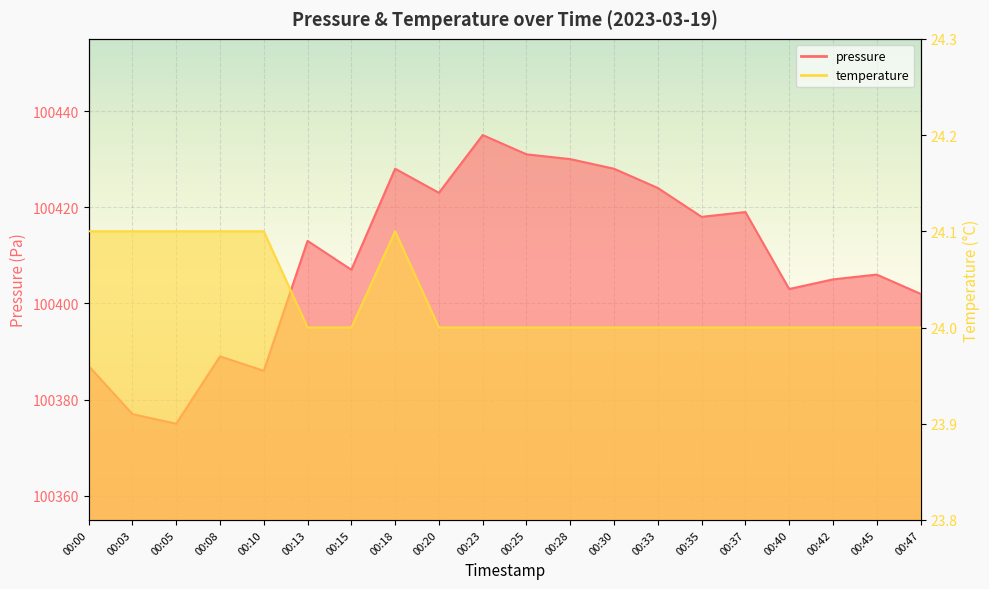

Is it true that pressure equals 52384.4 at 00:42?

False